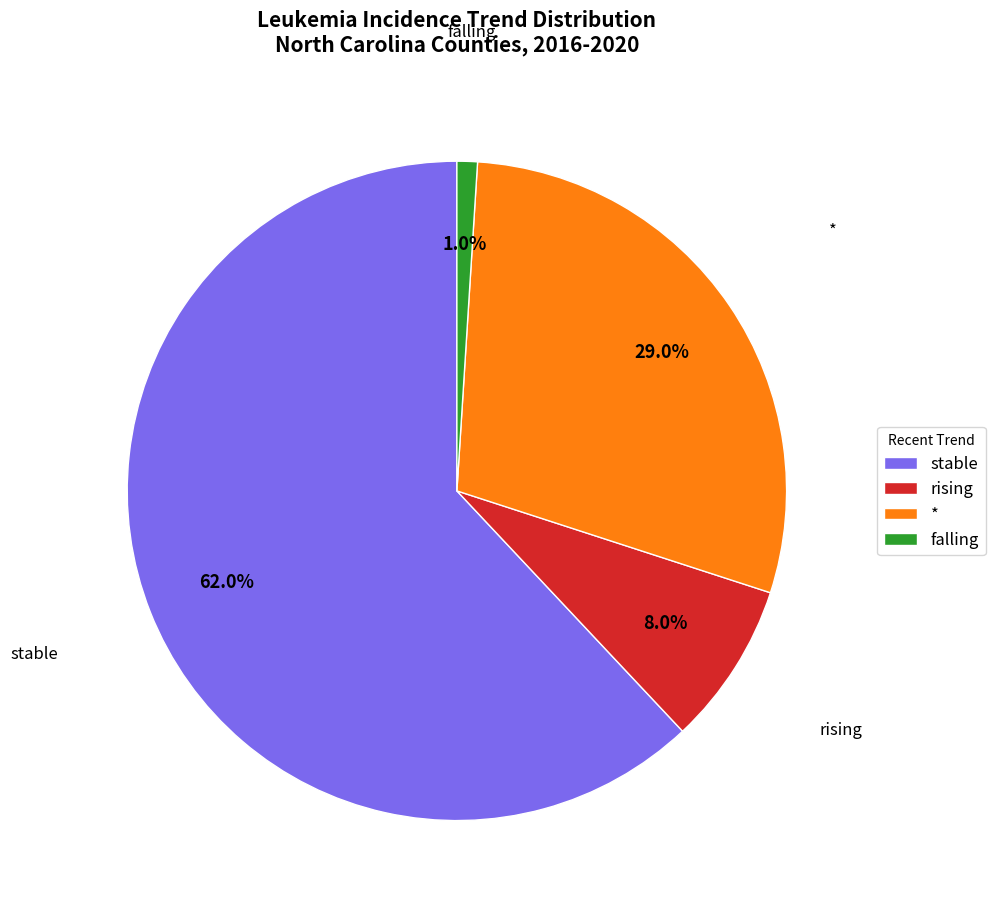

Is the sum of * and rising greater than half?

No